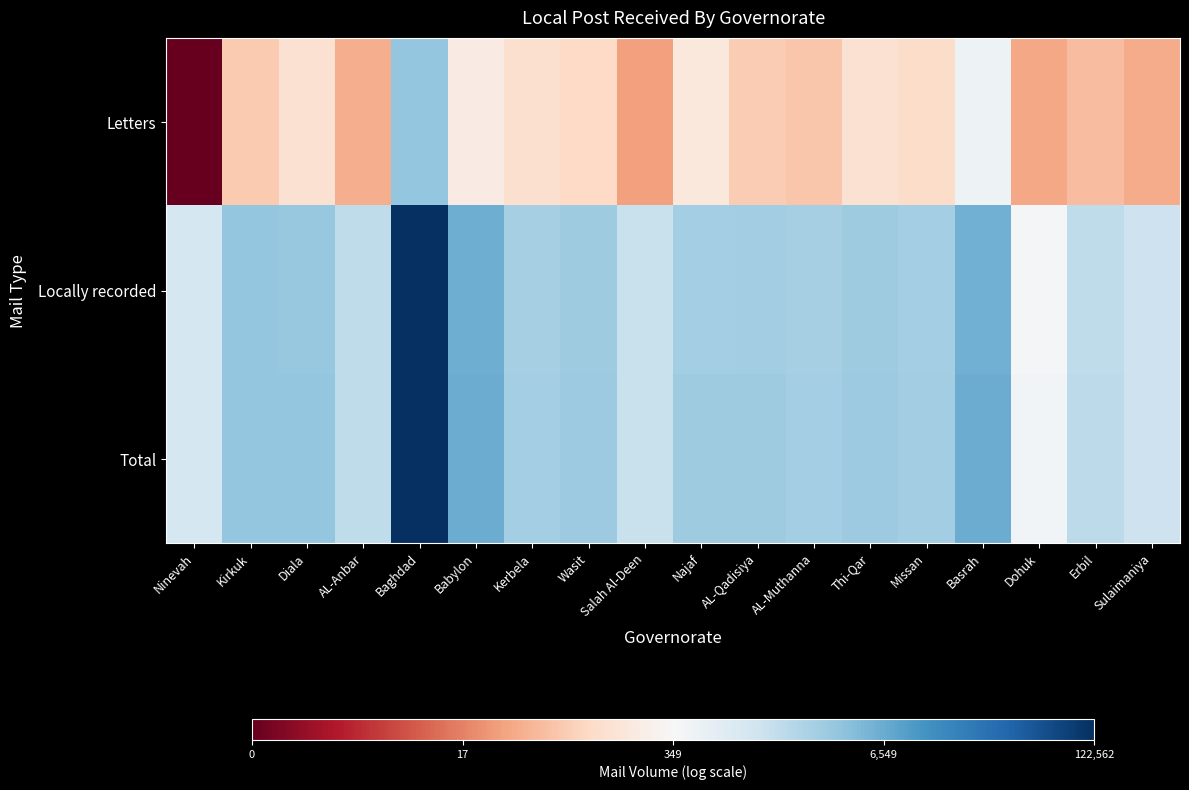

Reading left to right, extract all data points from this chart.

Letters: Ninevah=0.0	Kirkuk=4.3	Diala=5.0	AL-Anbar=3.7	Baghdad=8.1	Babylon=5.4	Kerbela=4.9	Wasit=4.7	Salah Al-Deen=3.5	Najaf=5.2	AL-Qadisiya=4.4	AL-Muthanna=4.2	Thi-Qar=5.0	Missan=4.8	Basrah=6.2	Dohuk=3.6	Erbil=4.1	Sulaimaniya=3.7
Locally recorded: Ninevah=6.9	Kirkuk=8.1	Diala=8.1	AL-Anbar=7.3	Baghdad=11.7	Babylon=8.7	Kerbela=7.8	Wasit=7.9	Salah Al-Deen=7.1	Najaf=7.9	AL-Qadisiya=7.9	AL-Muthanna=7.8	Thi-Qar=7.9	Missan=7.9	Basrah=8.7	Dohuk=5.9	Erbil=7.3	Sulaimaniya=7.1
Total: Ninevah=6.9	Kirkuk=8.1	Diala=8.1	AL-Anbar=7.4	Baghdad=11.7	Babylon=8.8	Kerbela=7.9	Wasit=8.0	Salah Al-Deen=7.2	Najaf=7.9	AL-Qadisiya=7.9	AL-Muthanna=7.8	Thi-Qar=8.0	Missan=7.9	Basrah=8.8	Dohuk=6.0	Erbil=7.4	Sulaimaniya=7.1